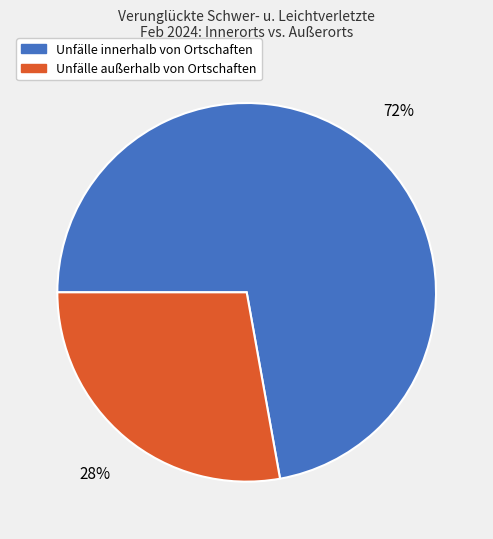

Combined, do Unfälle außerhalb von Ortschaften and Unfälle innerhalb von Ortschaften account for over 50%?

Yes